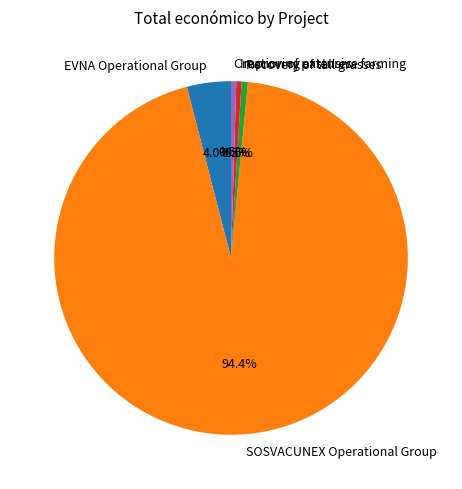

To the nearest percent, what portion does SOSVACUNEX Operational Group represent?

94%